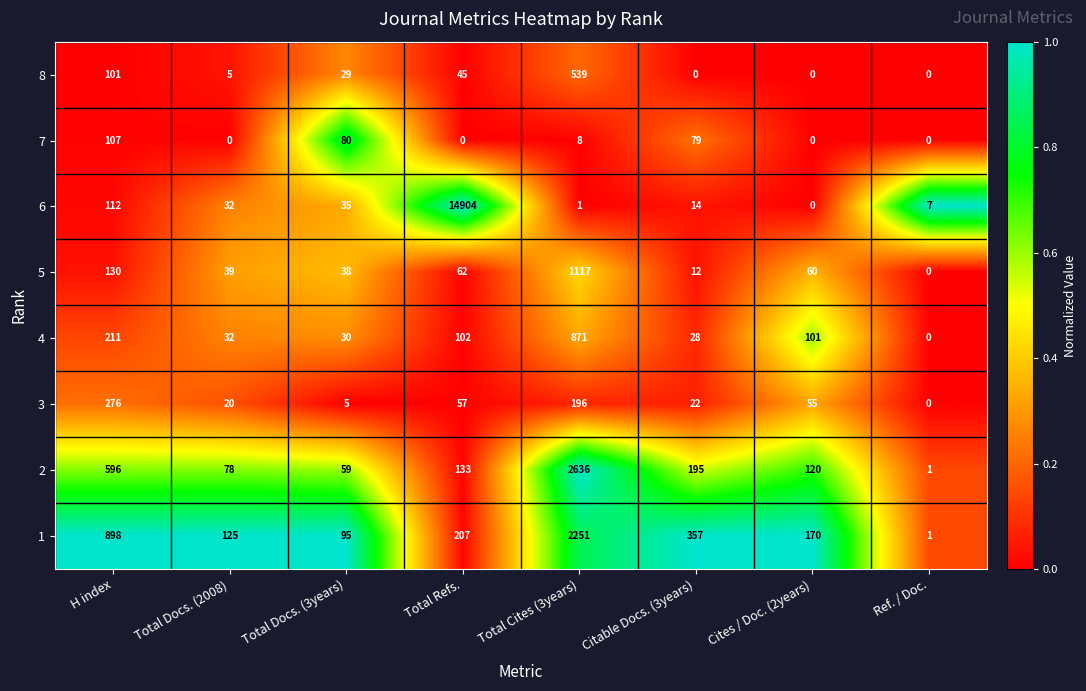

Where does the 1 series first go above 207?

H index